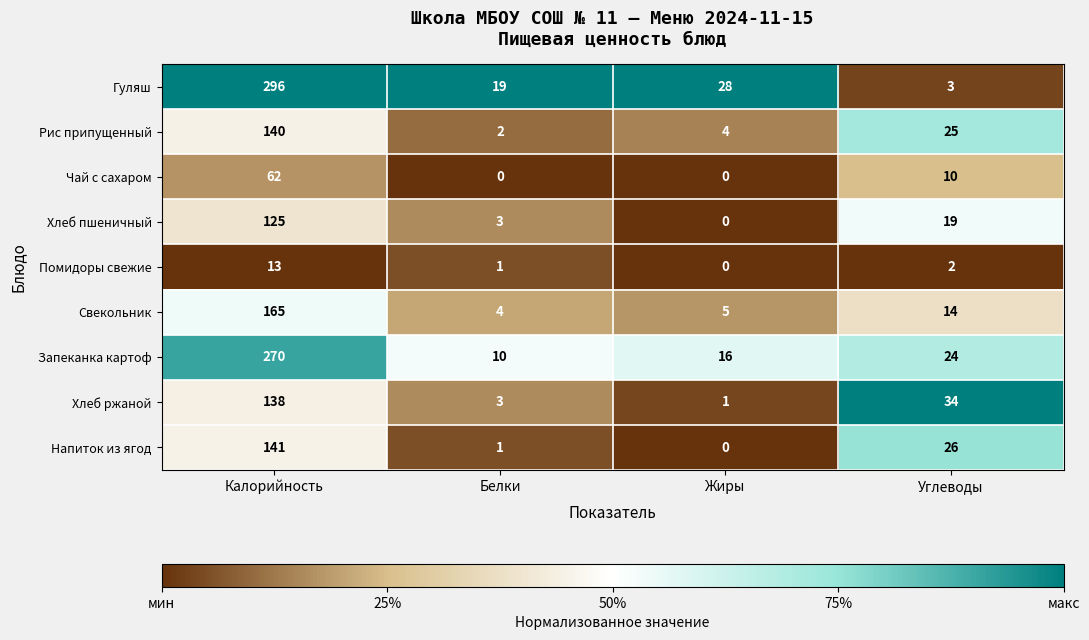

True or false: Запеканка картоф has a value of 6 at Белки.

False